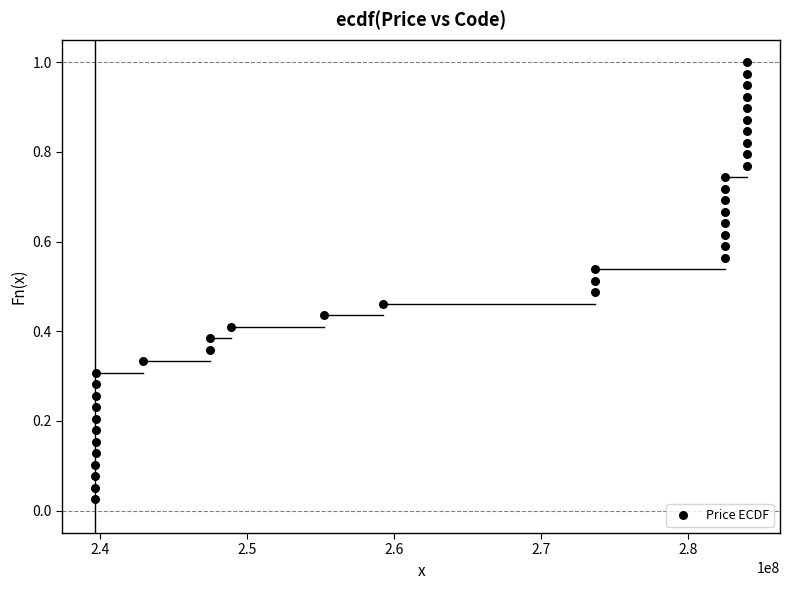

What is the range of X values (max minus min)?

44350079.0